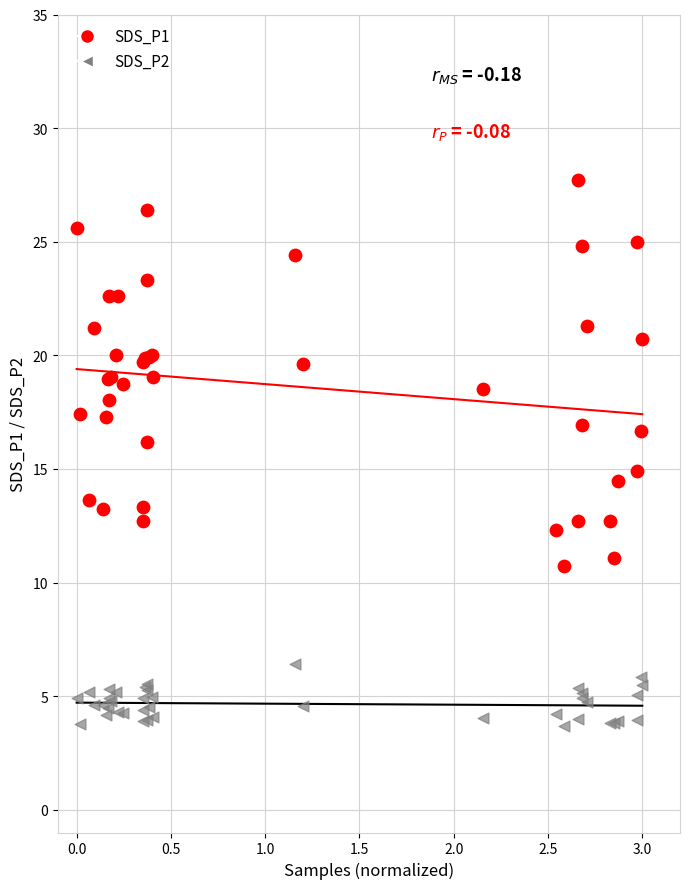

What is the X range (max minus min) for the scatter plot?

3.0